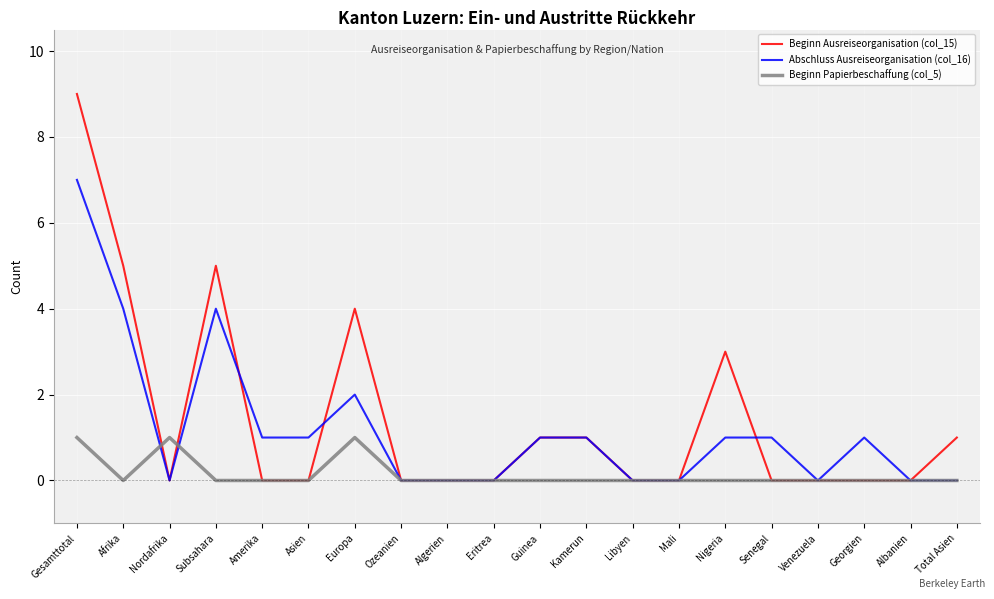

What value does the Beginn Ausreiseorganisation (col_15) series have at Nigeria?

3